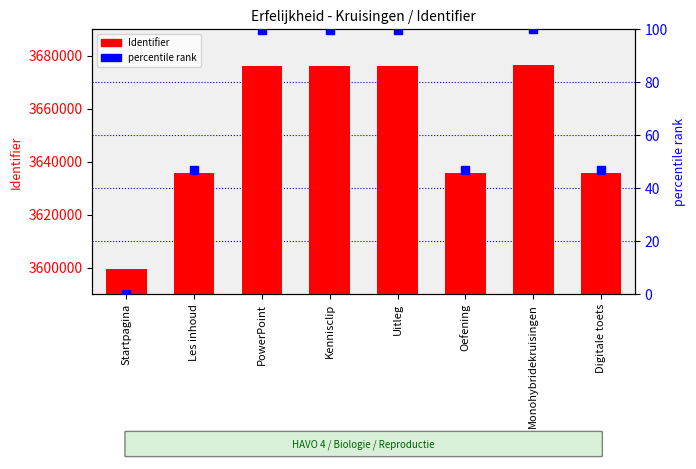

Reading left to right, extract all data points from this chart.

Identifier: 3599561.0	3635501.0	3676118.0	3676120.0	3676122.0	3635579.0	3676293.0	3635581.0
percentile rank: 0.0	46.8	99.8	99.8	99.8	46.9	100.0	46.9